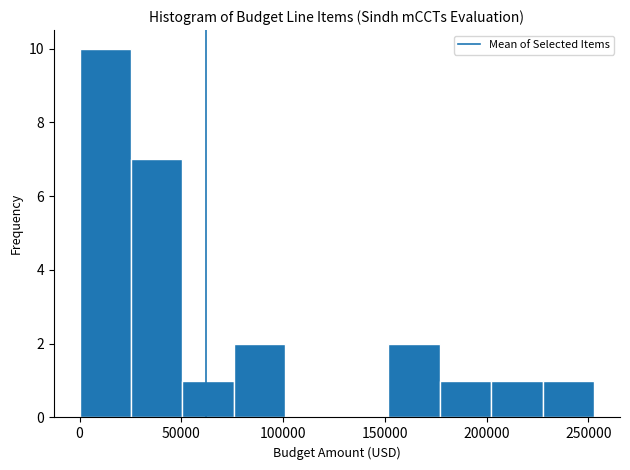

Reading left to right, transcribe this chart: for each bar, give the range it covers on the x-axis and its height. Neither the bar edges nor the heights are printed on the chart, so give them approximately, as read against the axes.

0 to 25000: 10
25000 to 50000: 7
50000 to 75000: 1
75000 to 100000: 2
100000 to 125000: 0
125000 to 150000: 0
150000 to 175000: 2
175000 to 200000: 1
200000 to 230000: 1
230000 to 255000: 1